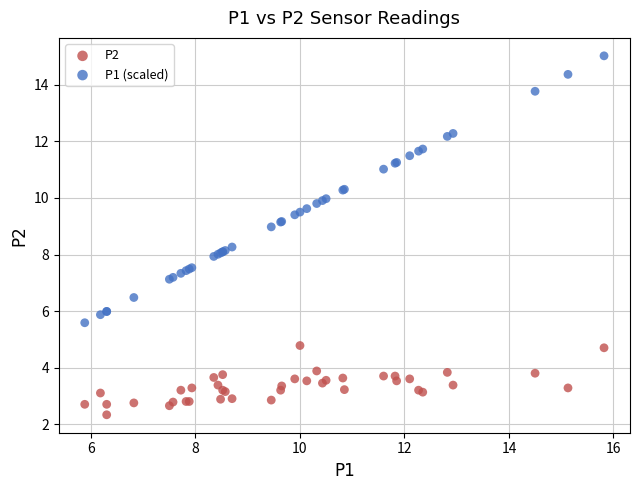

Which series has the widest spread of Y values?

P1 (scaled)